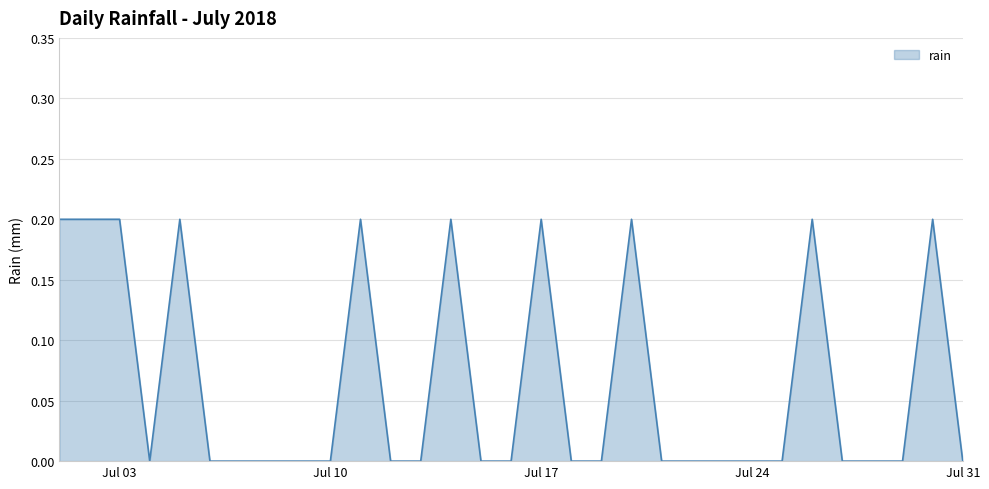

Which category has the highest value across all series?

2018-07-01